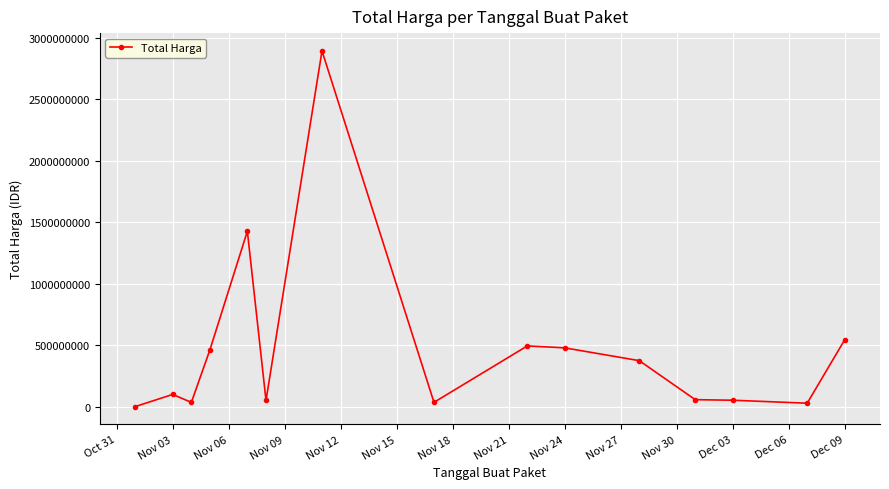

What is the greatest value displayed?

2892122000